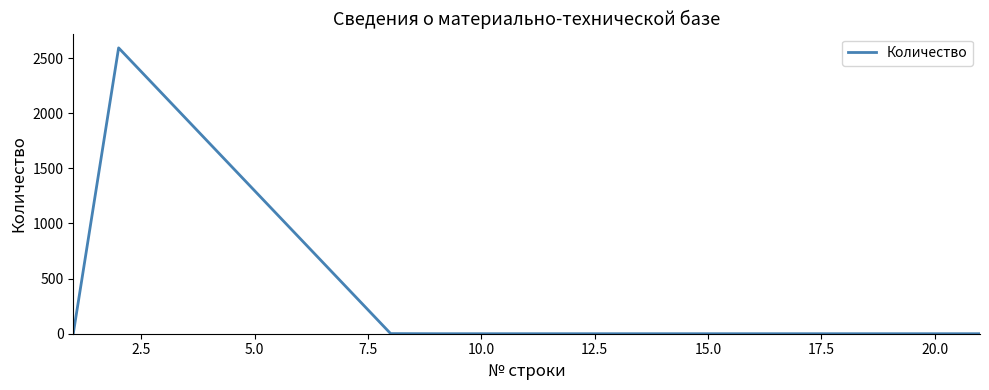

What is the difference between the maximum and minimum values?

2593